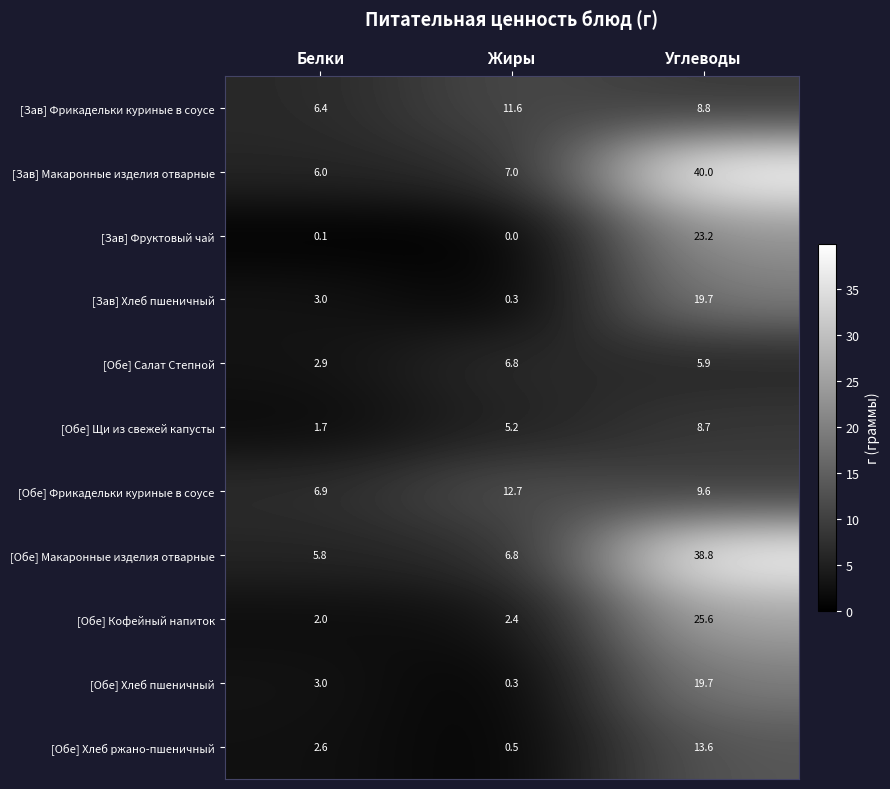

What is the difference between the highest and lowest values at Белки?

6.8